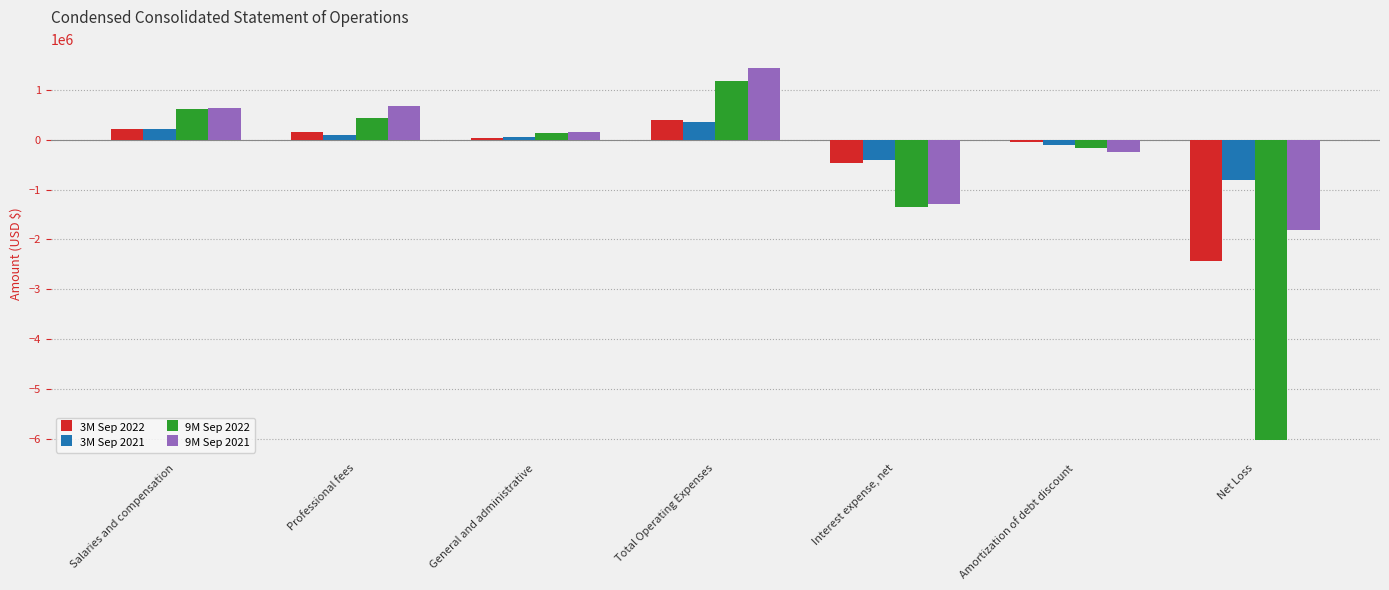

How many groups of bars are there?

7